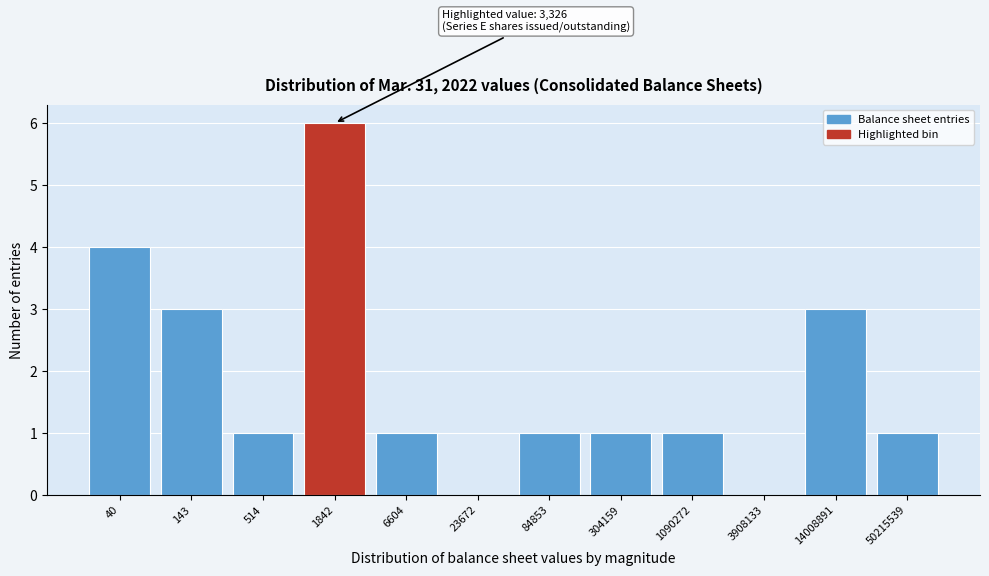

Reading right to left, what are all the values shown in this chart?

50215539=1	14008891=3	3908133=0	1090272=1	304159=1	84853=1	23672=0	6604=1	1842=6	514=1	143=3	40=4